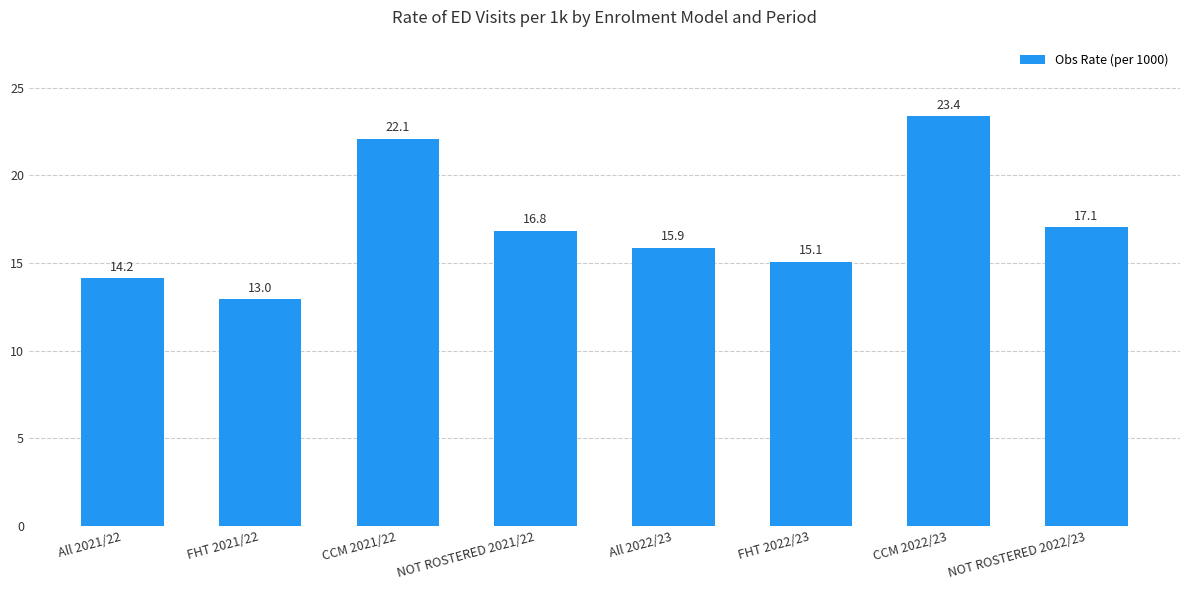

What is the label of the 1st bar from the left?

All 2021/22